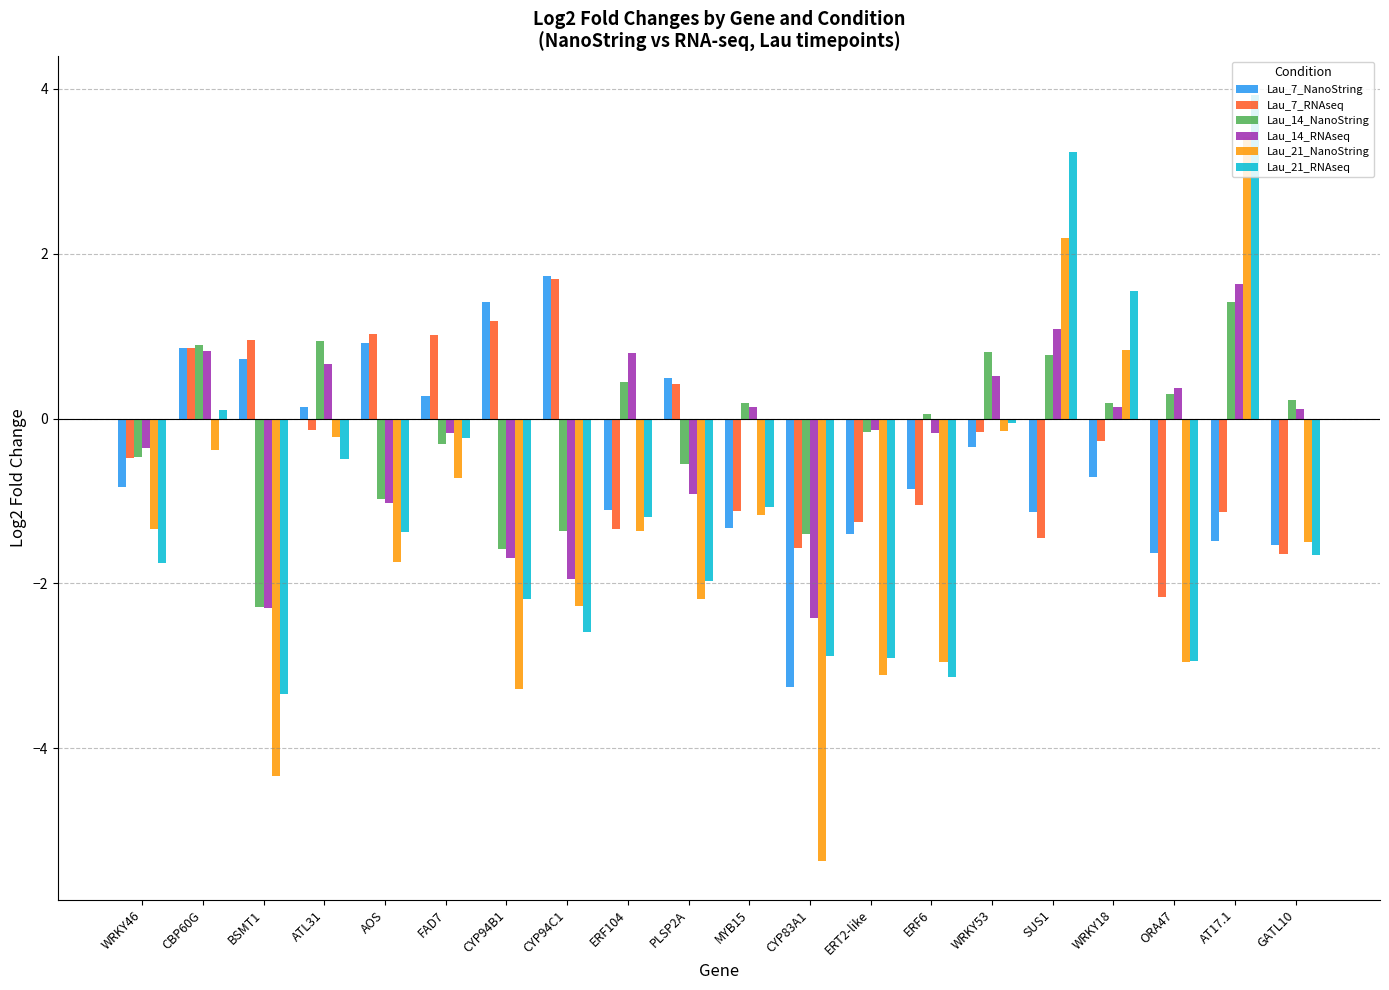

What is the label of the 4th bar from the right?

WRKY18